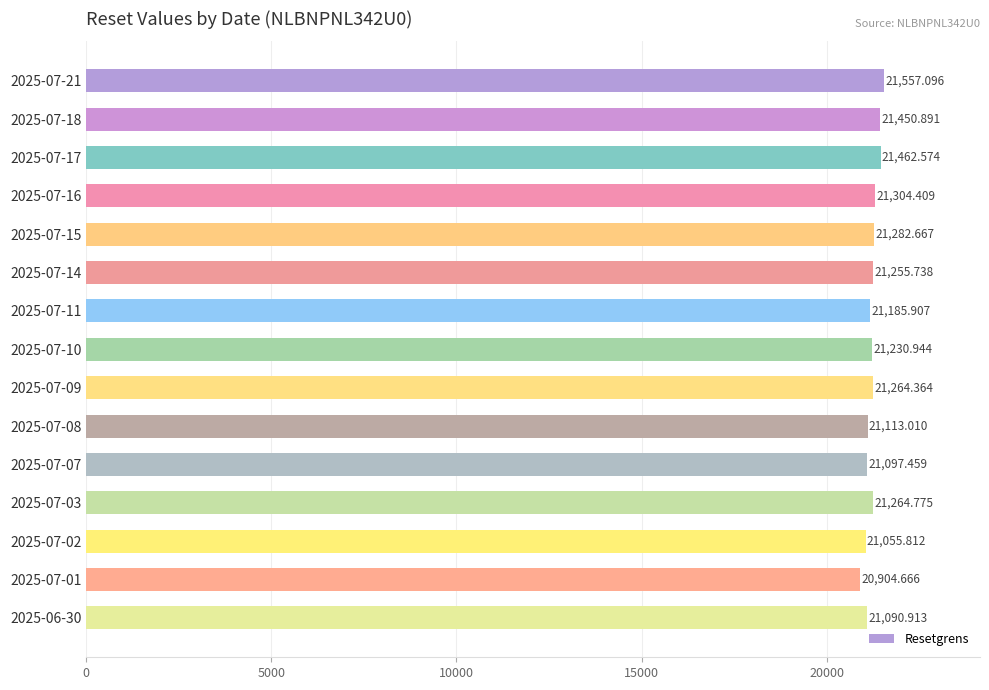

What is the greatest value displayed?

21557.1